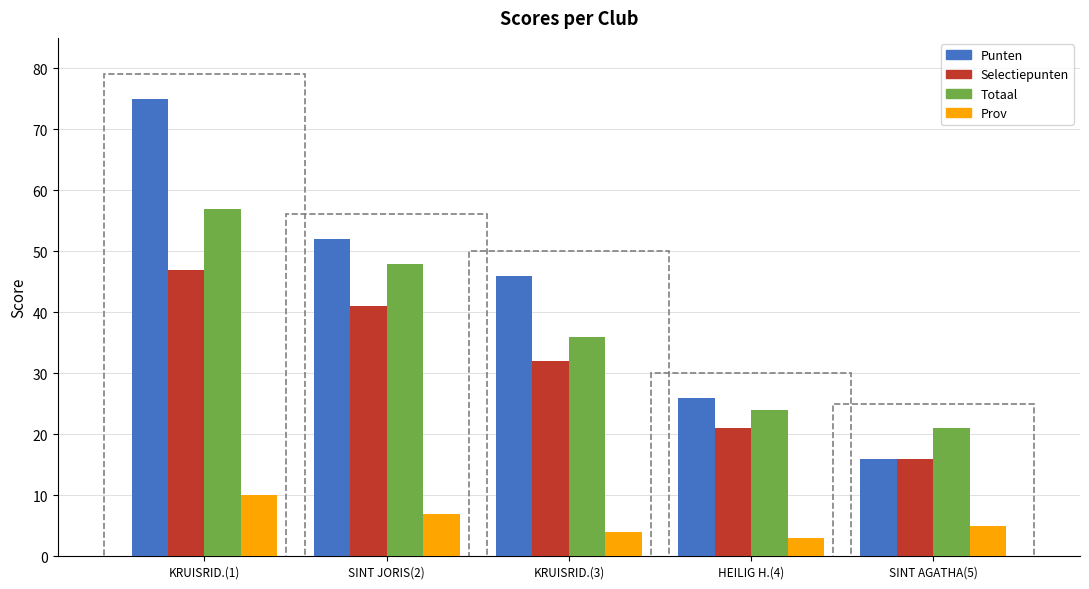

Is it true that Punten equals 52 at SINT JORIS(2)?

True